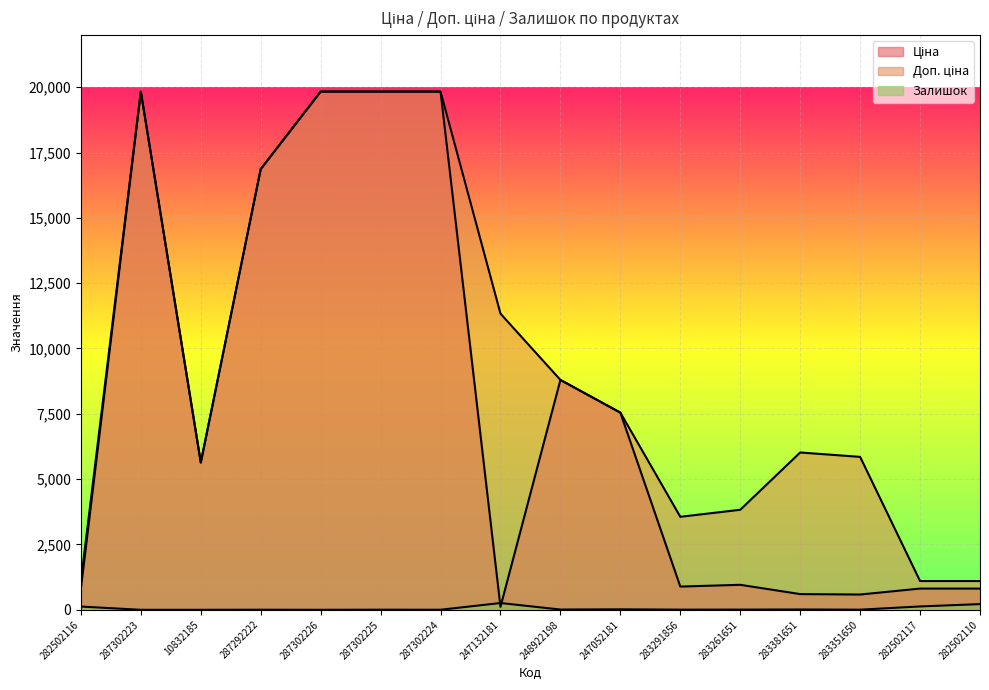

True or false: Ціна and Доп. ціна intersect in this chart.

False